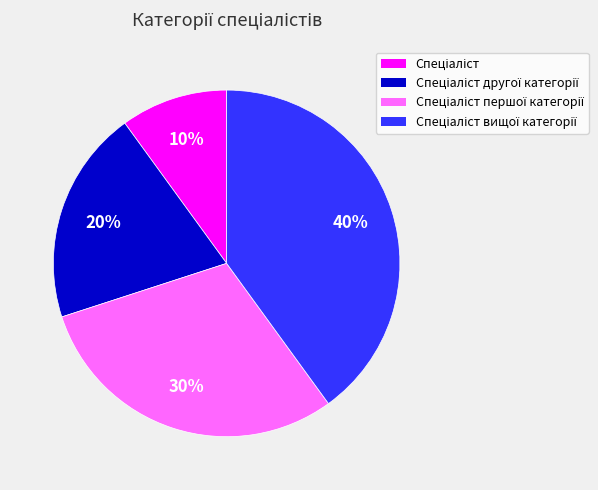

Is there a majority slice in this chart?

No